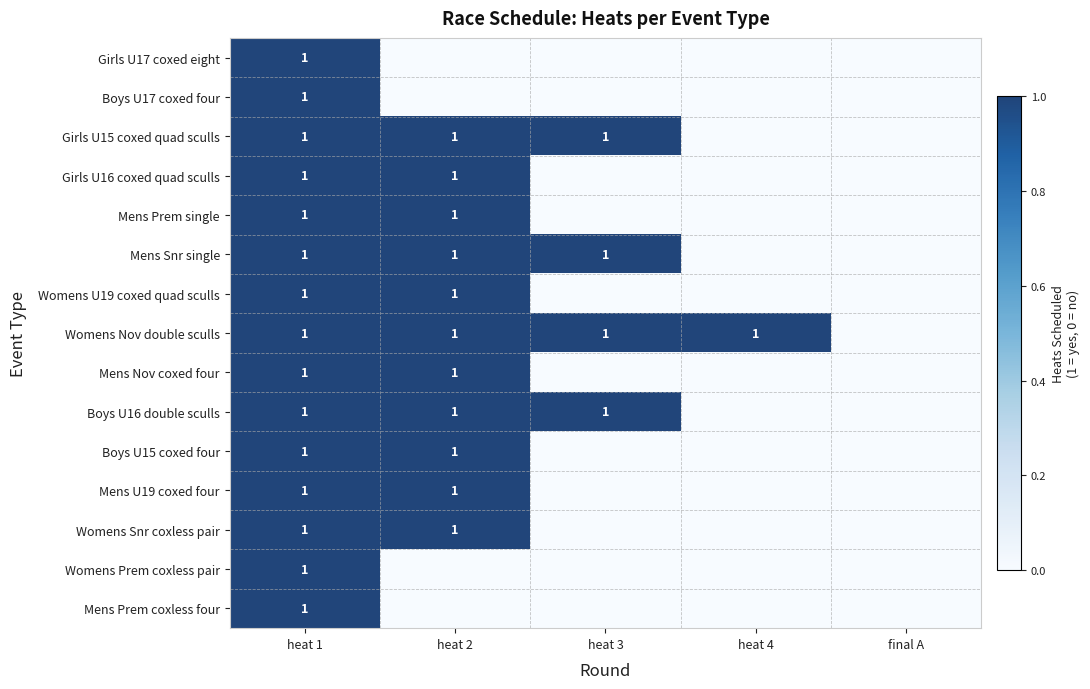

Read the Boys U16 double sculls value at heat 3.

1